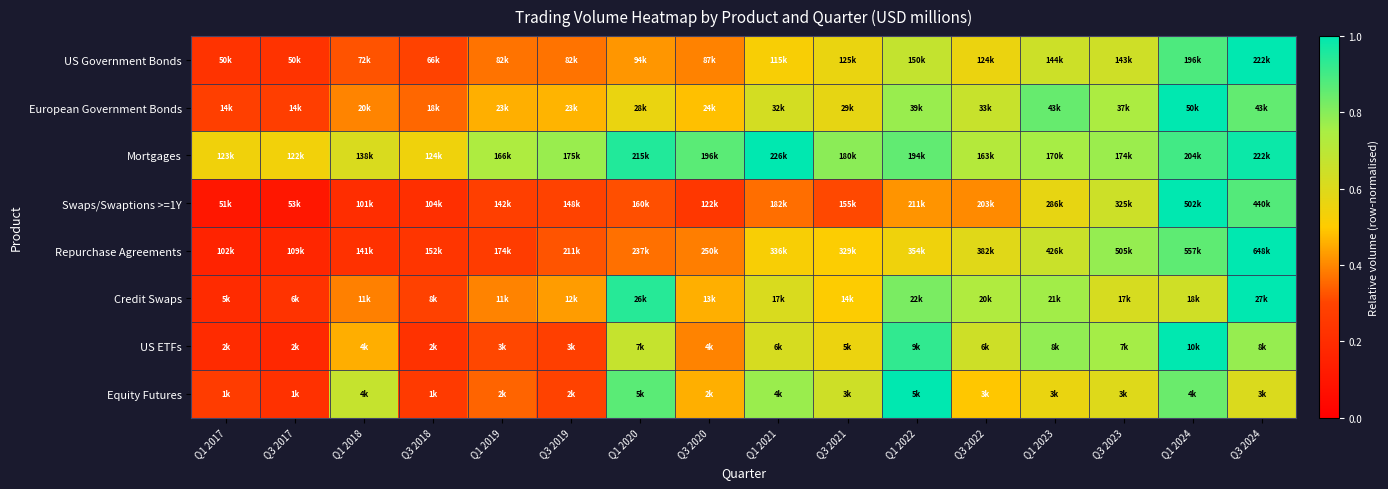

Between Q1 2024 and Q1 2017, which is larger?

Q1 2024